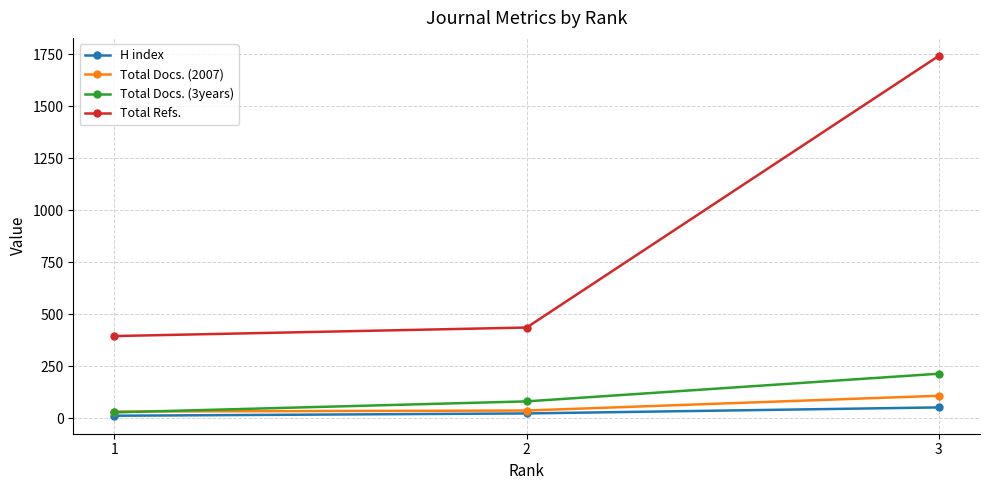

What is the average value of the Total Refs. series?

858